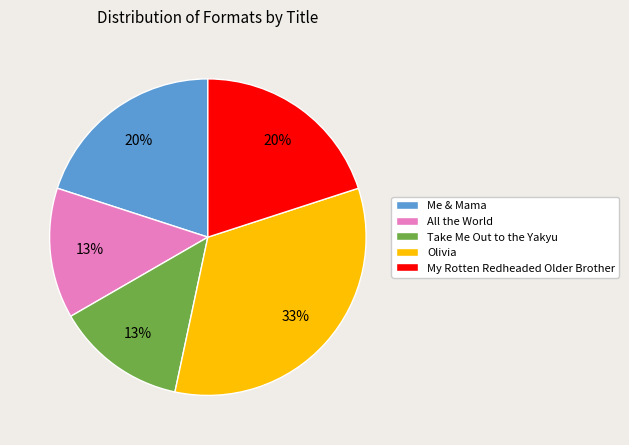

Is it true that All the World is 13% of the pie?

True